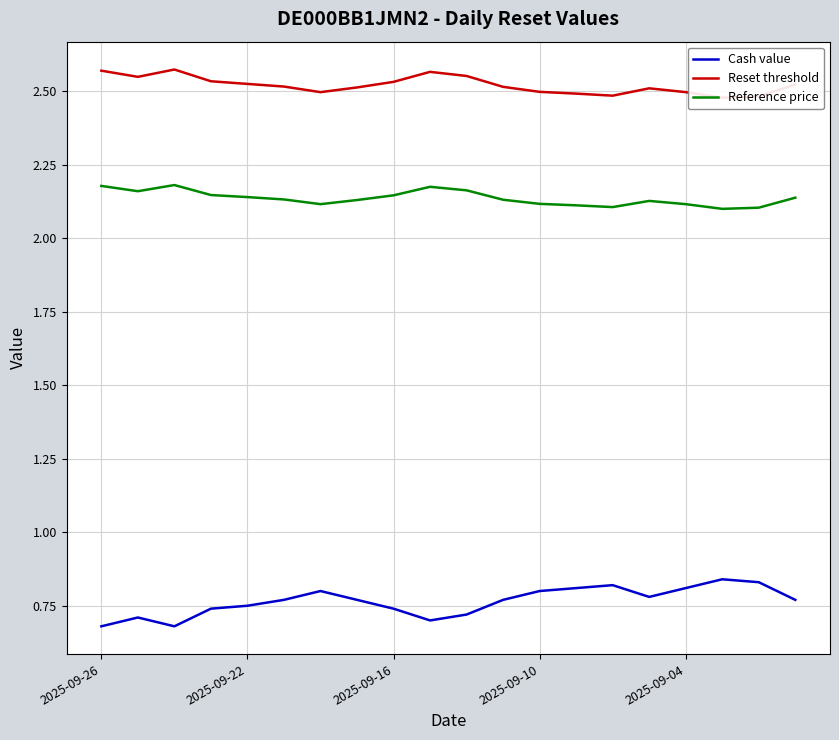

Which series has the largest range (max minus min)?

Cash value